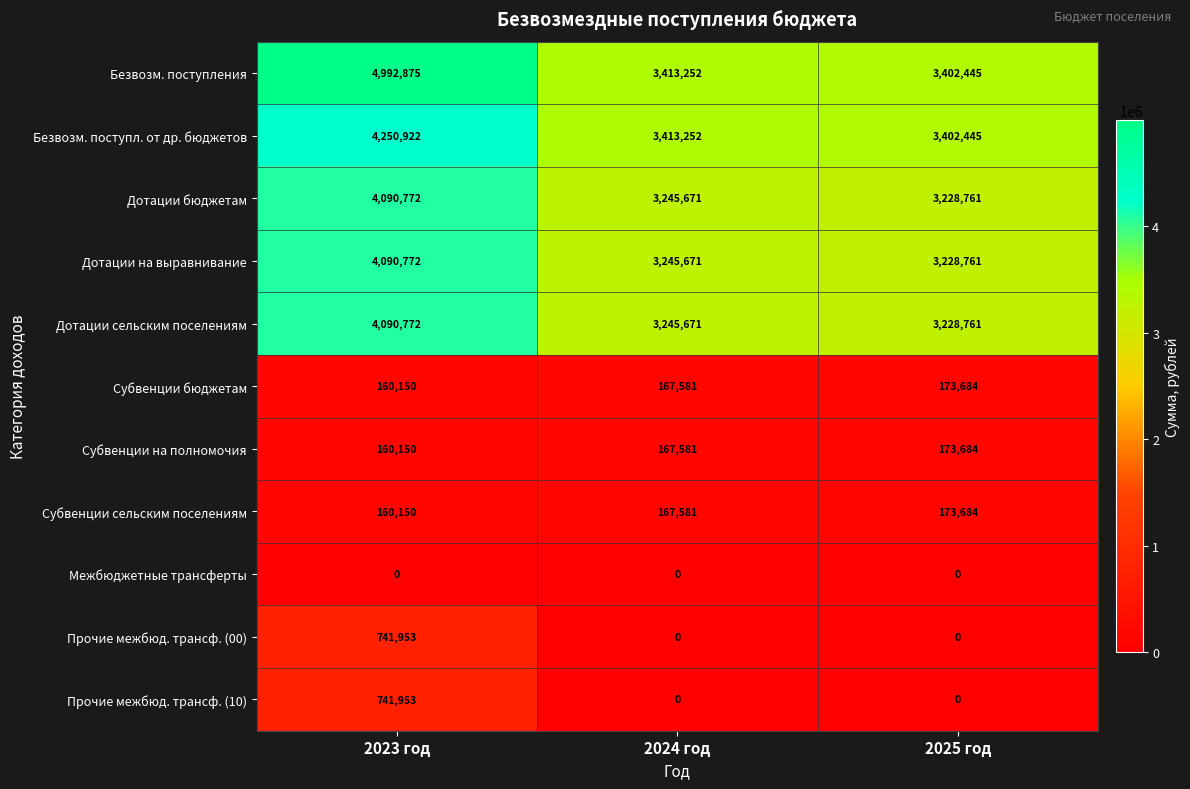

At which label does Безвозм. поступл. от др. бюджетов reach its peak?

2023 год